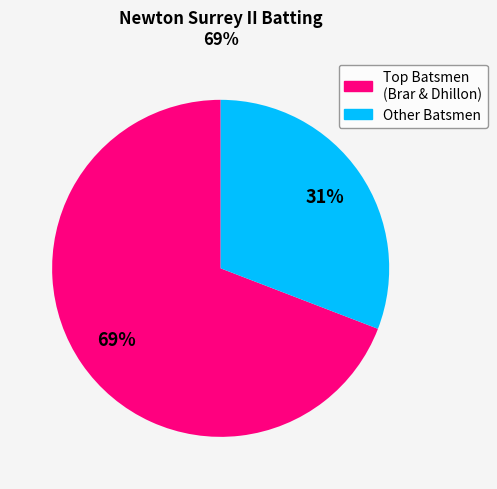

To the nearest percent, what is the difference between the largest and smallest slice percentages?

38%